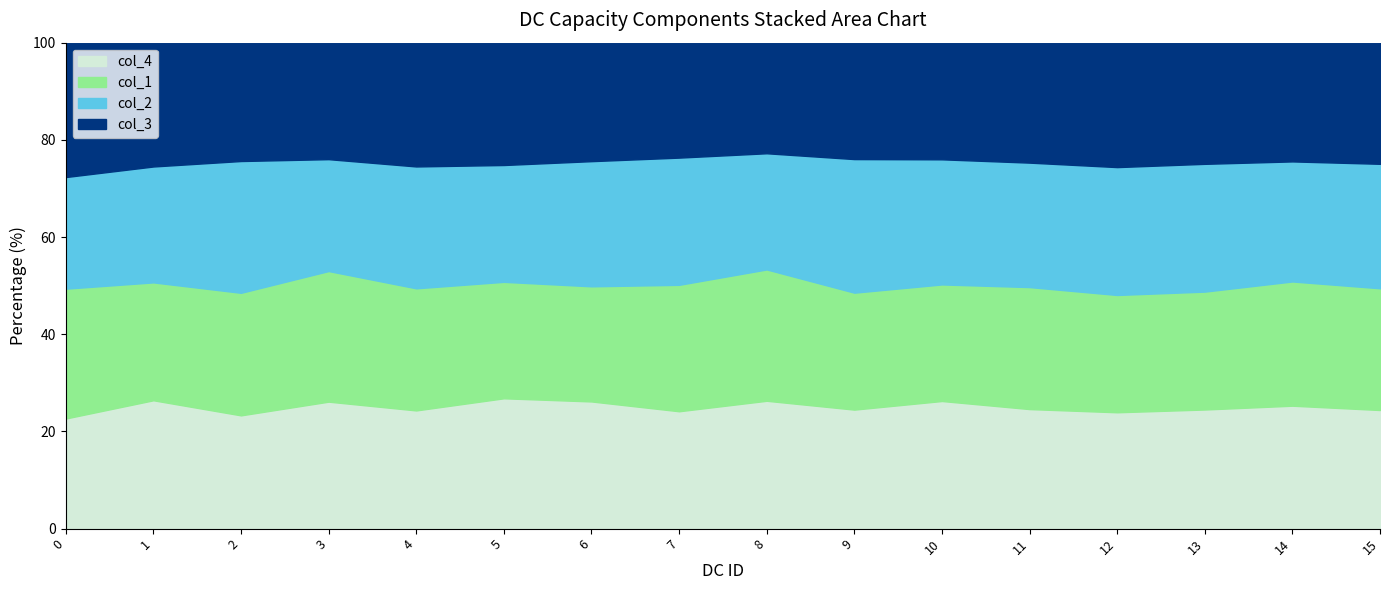

In col_4, how many points are higher than both neighbors (excluding endpoints)?

6